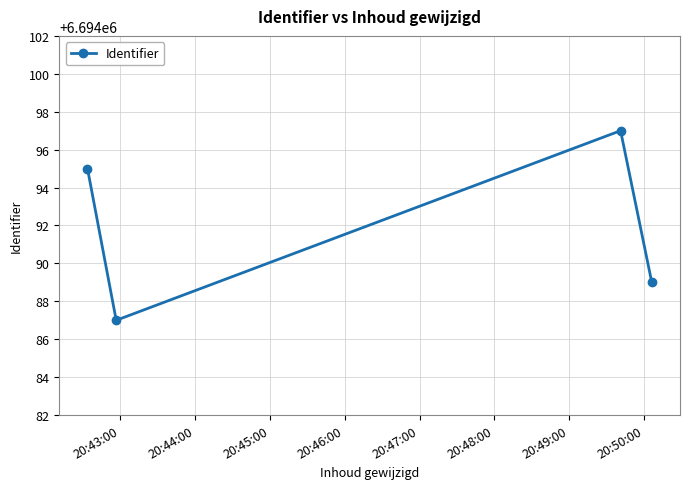

What is the average value?

6694092